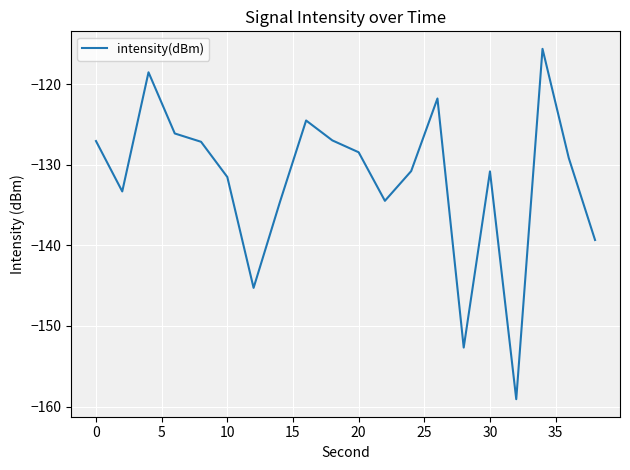

What is the minimum value shown in the chart?

-159.1